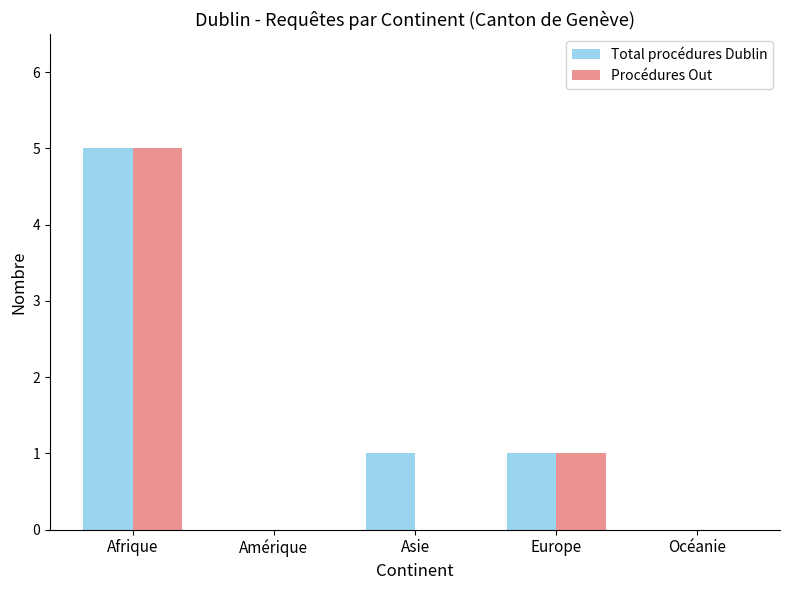

Which category has the highest value in the Procédures Out series?

Afrique